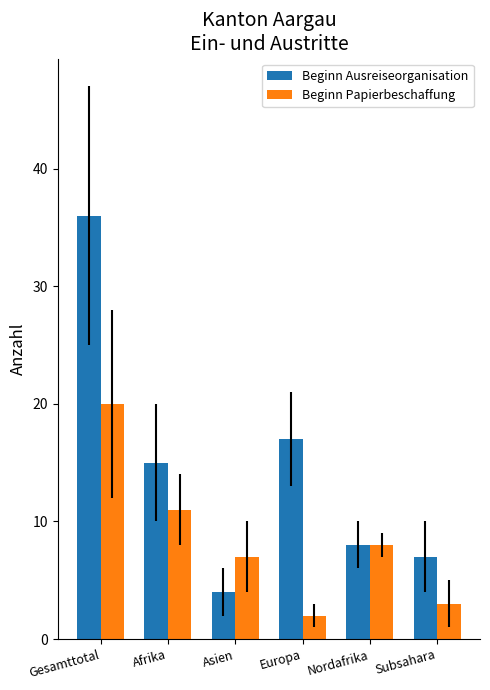

Reading left to right, what are all the values shown in this chart?

Beginn Ausreiseorganisation: 36	15	4	17	8	7
Beginn Papierbeschaffung: 20	11	7	2	8	3